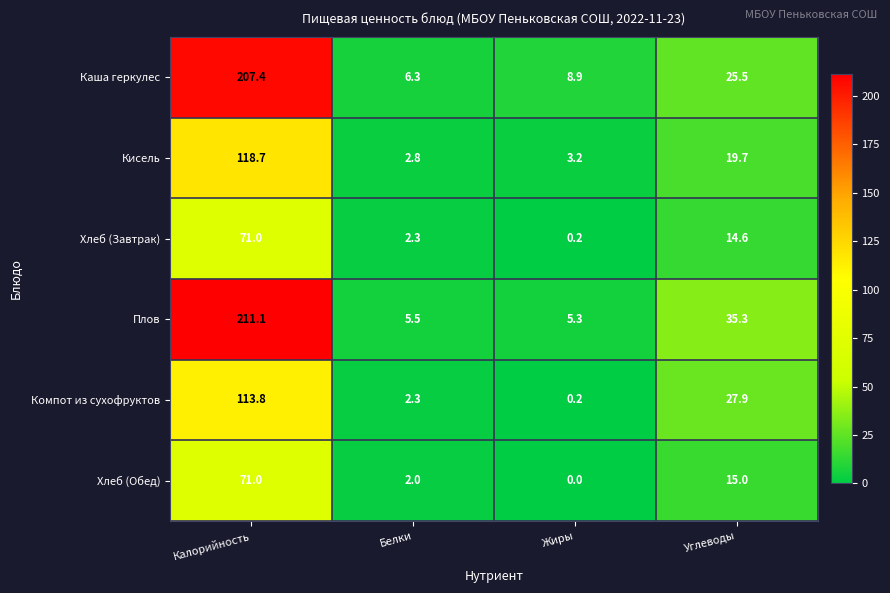

Which series has the widest spread of values?

Плов